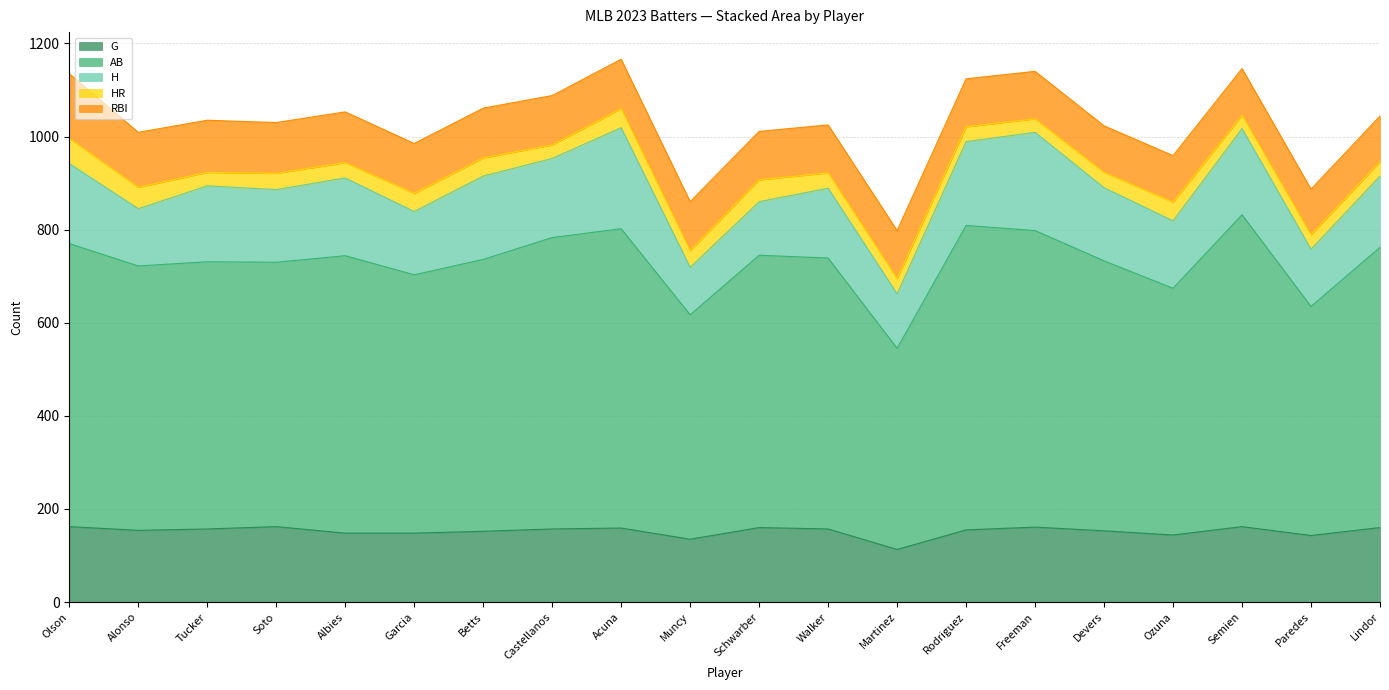

What is the average value of the AB series?

578